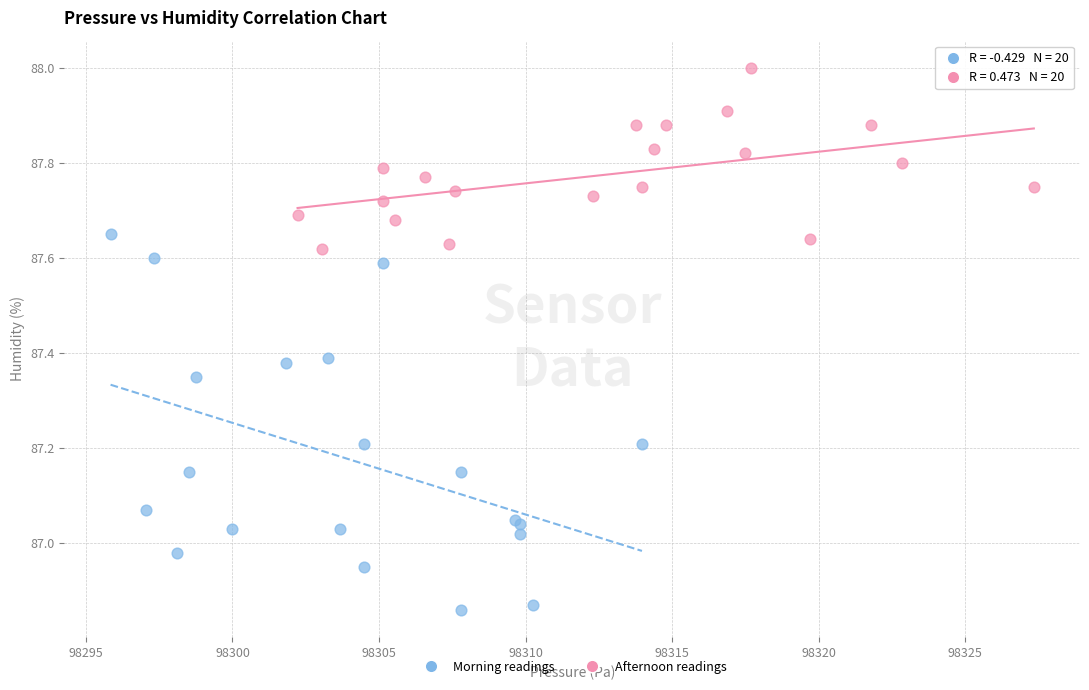

What are all the series names shown in the legend?

Morning readings, Afternoon readings